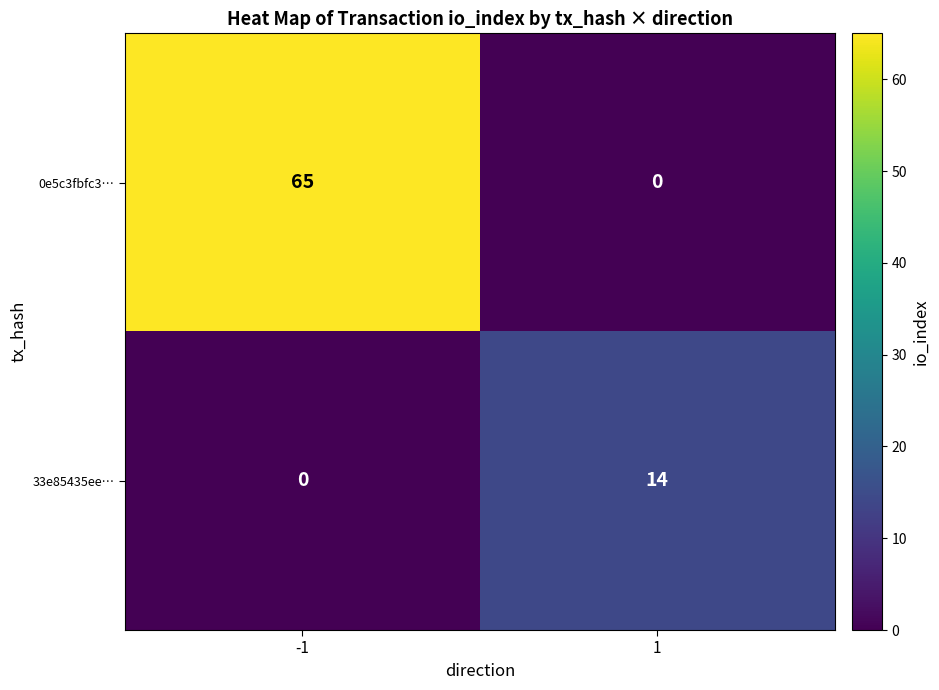

List the series in order of their peak value, lowest first.

33e85435ee…, 0e5c3fbfc3…